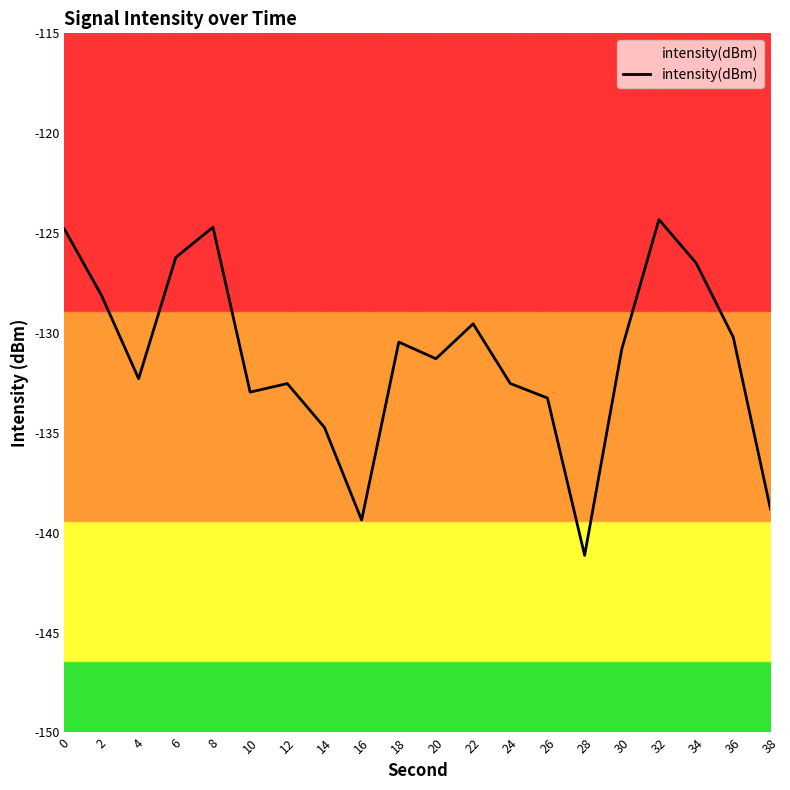

What is the value of the 9th point from the left?

-139.4